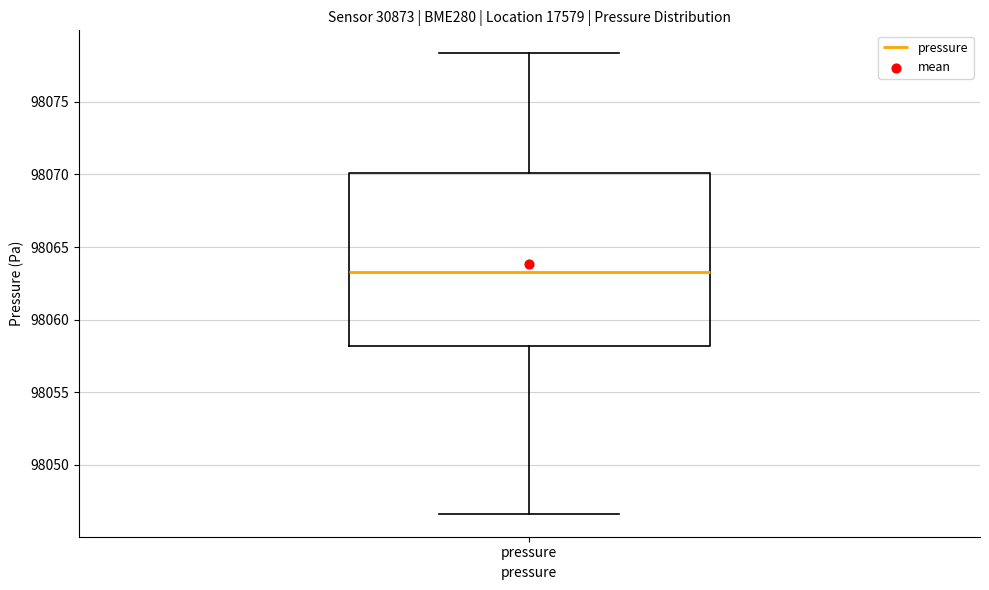

Read this box plot against the y-axis: the position of the median line, the range covered by the box, and the ends of both whiskers. The values are not printed on the chart, so give them approximately, as read against the axis.

median 98063.5, box 98058.0 to 98070.0, whiskers 98046.5 to 98078.5